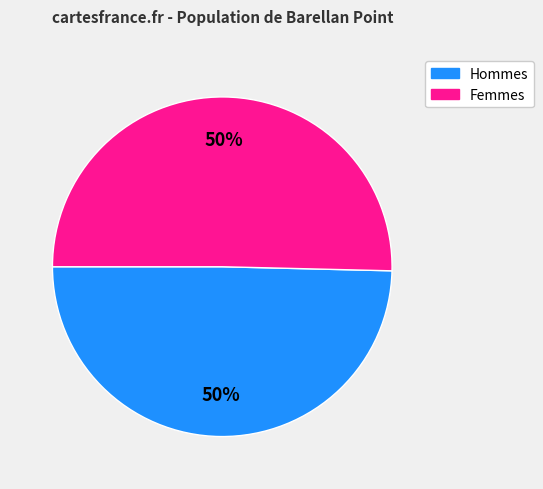

How many slices are in this pie chart?

2